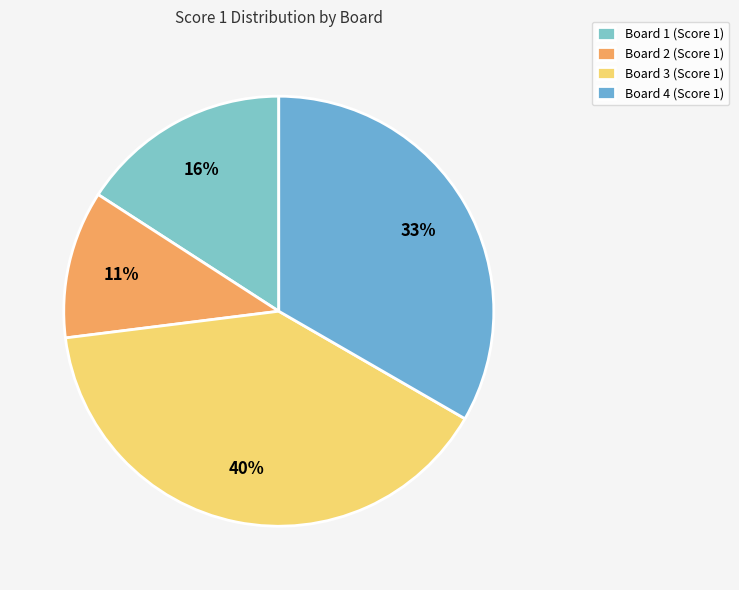

To the nearest percent, what is the difference between the Board 3 and Board 1 slice percentages?

24%